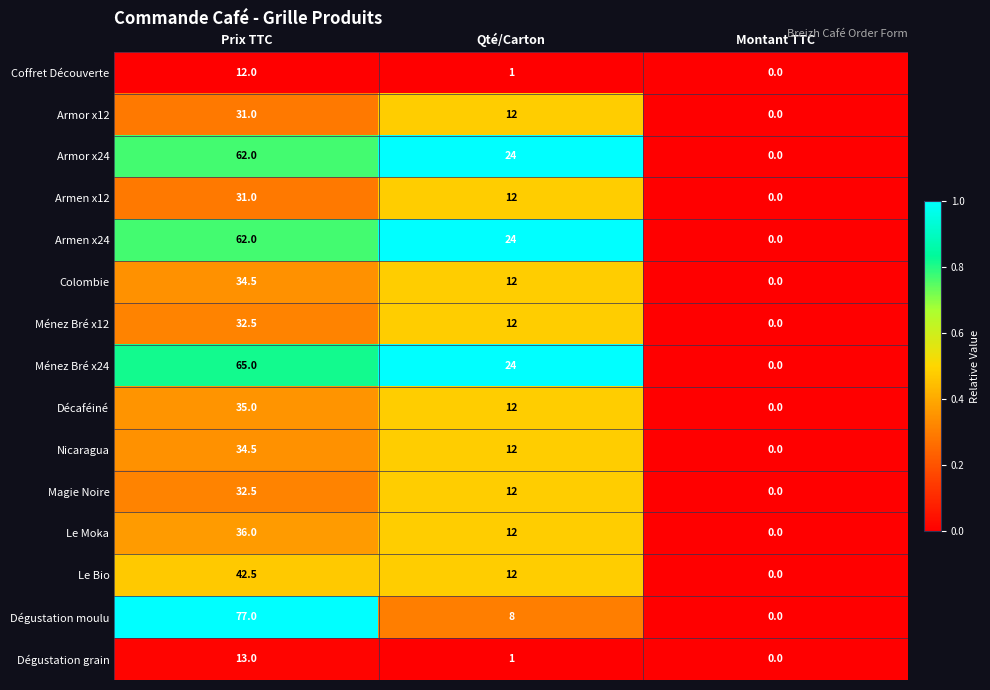

At which label is Dégustation moulu closest to 38?

Qté/Carton